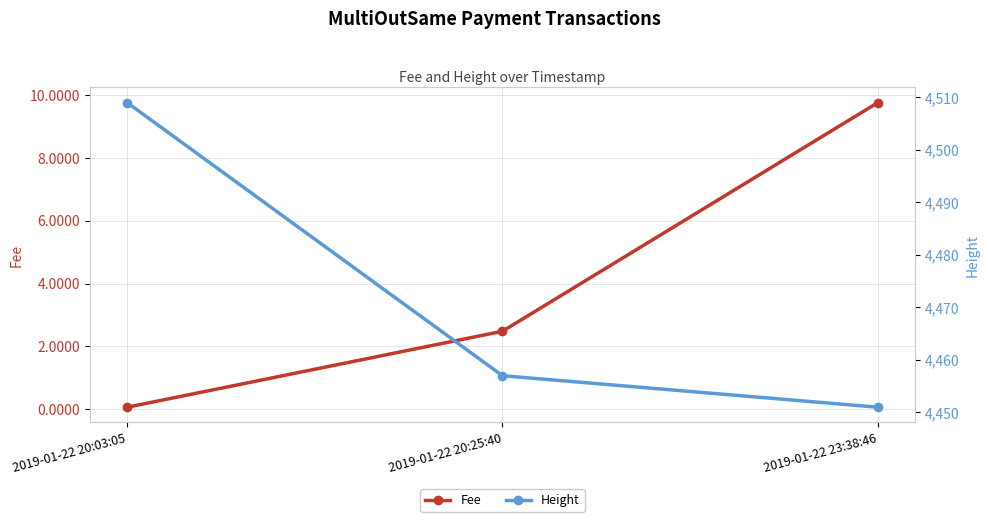

What is the sum of the Height values at 2019-01-22 20:25:40 and 2019-01-22 23:38:46?

8908.0